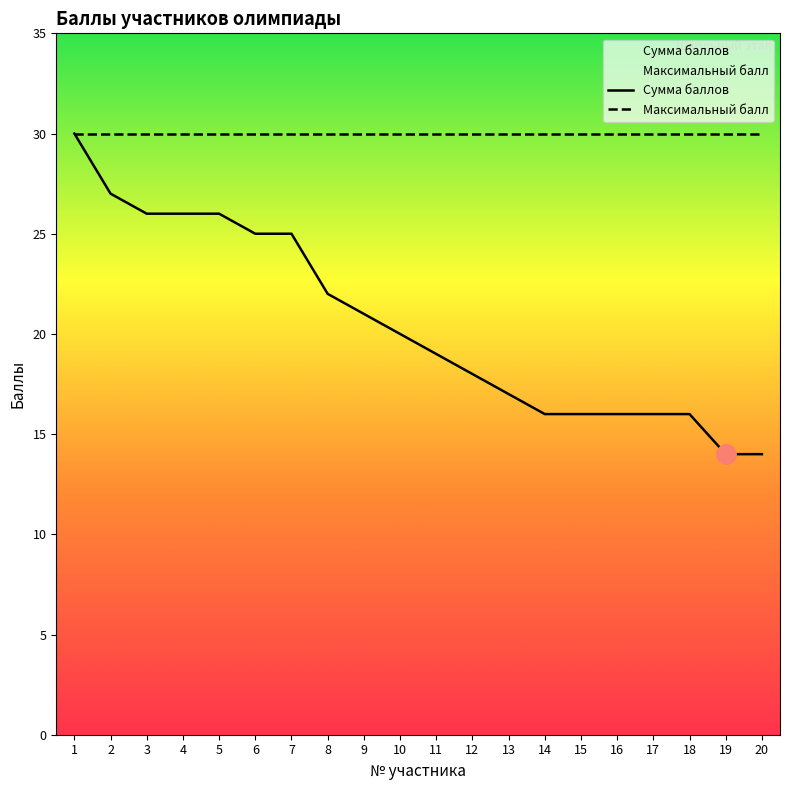

What is the difference between the values at 6 and 17?

9